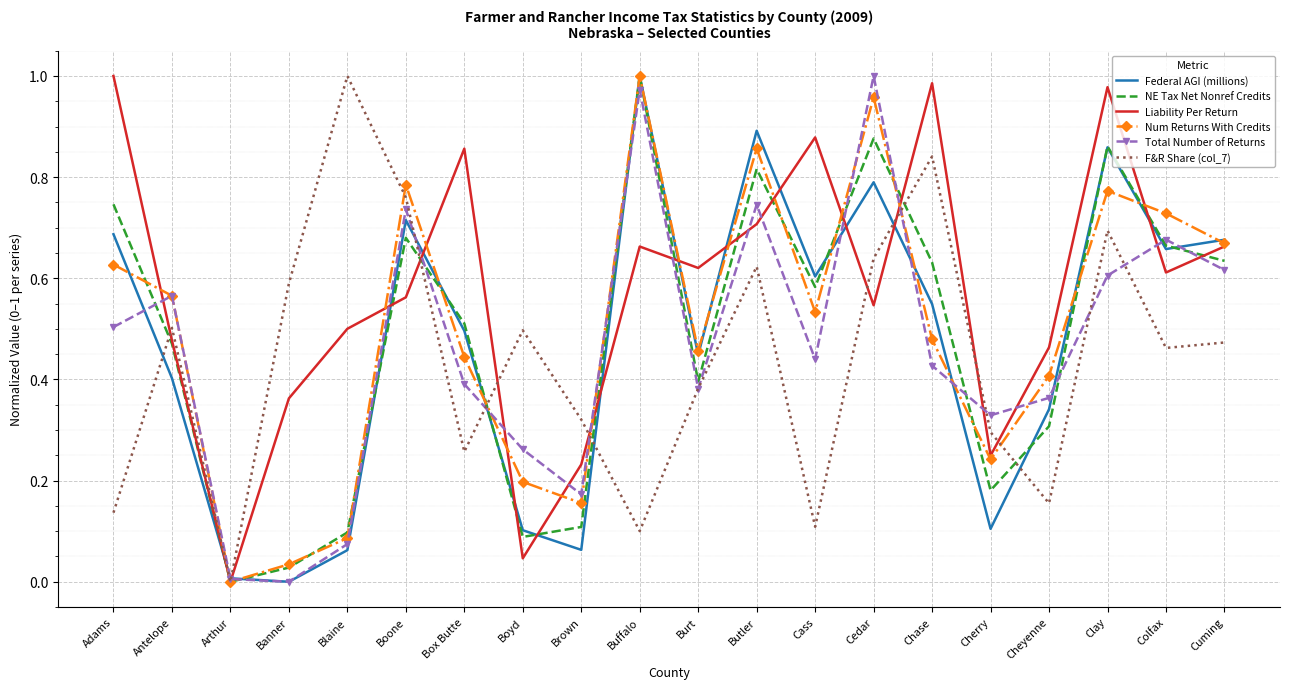

Which series changed the most between Arthur and Burt?

Liability Per Return